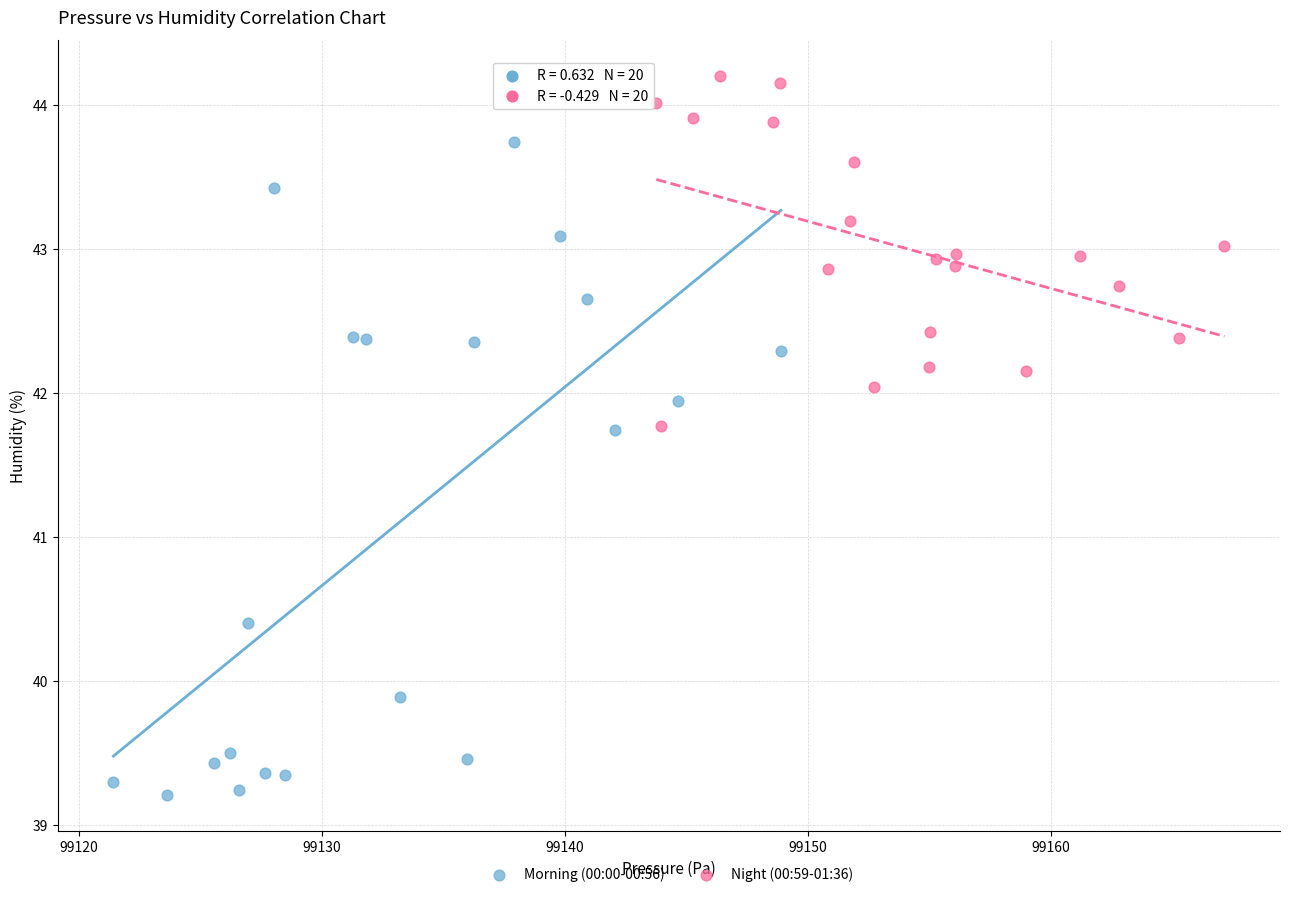

Which series reaches the maximum Y coordinate?

Night (00:59-01:36)